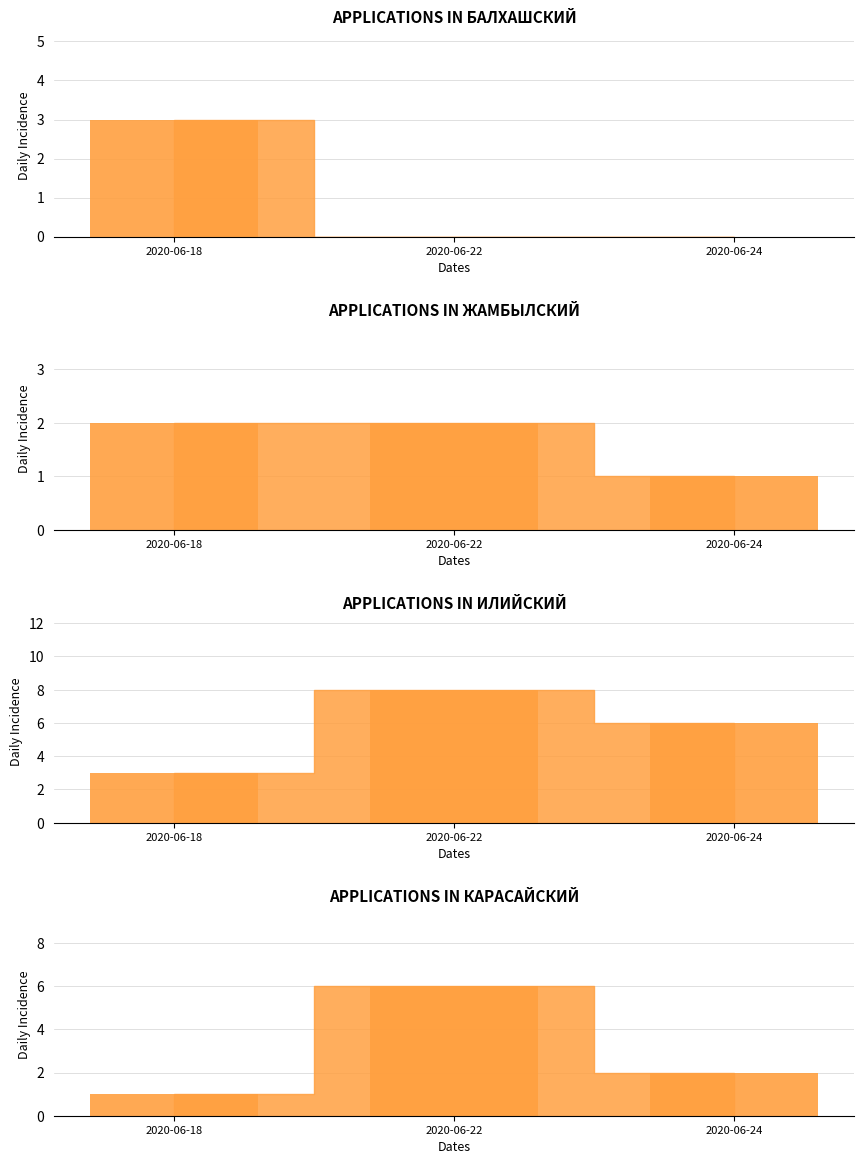

The Жамбылский series shows 2 at 2020-06-24. True or false?

False